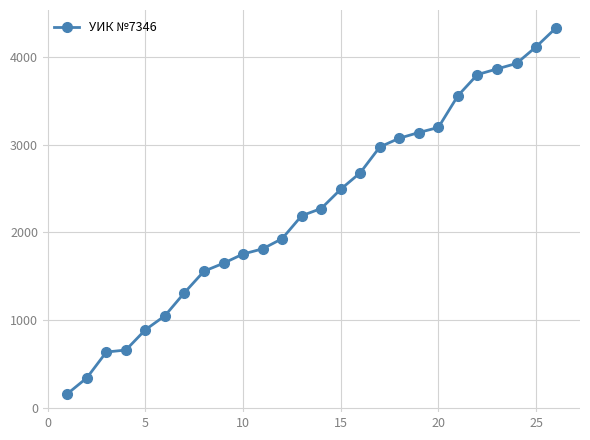

What is the sum of all values?

59325